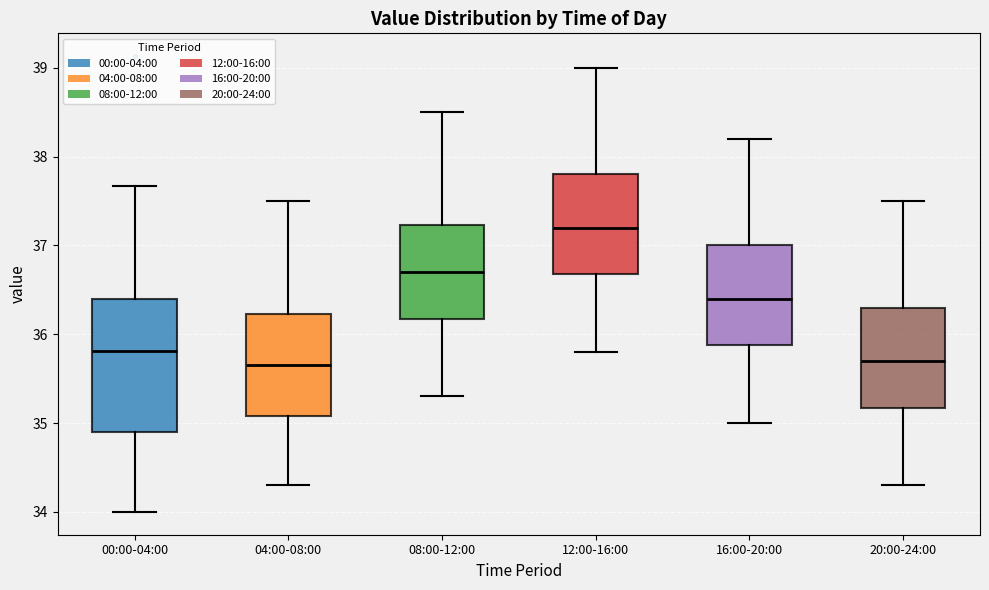

Reading left to right, transcribe this box plot: for each box, give where its median line is, the range the box spans, and where its two whiskers end, as read against the y-axis. The values are not printed on the chart, so give them approximately, as read against the axis.

00:00-04:00: median 35.8, box 34.9 to 36.4, whiskers 34.0 to 37.7
04:00-08:00: median 35.7, box 35.1 to 36.2, whiskers 34.3 to 37.5
08:00-12:00: median 36.7, box 36.2 to 37.2, whiskers 35.3 to 38.5
12:00-16:00: median 37.2, box 36.7 to 37.8, whiskers 35.8 to 39.0
16:00-20:00: median 36.4, box 35.9 to 37.0, whiskers 35.0 to 38.2
20:00-24:00: median 35.7, box 35.2 to 36.3, whiskers 34.3 to 37.5